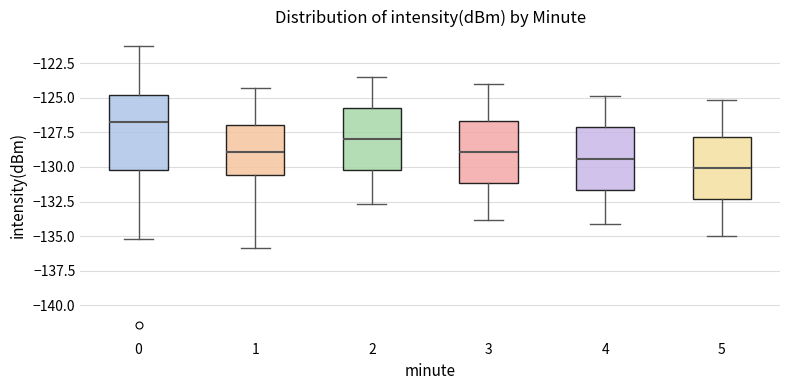

Which box has the lowest median line?

5